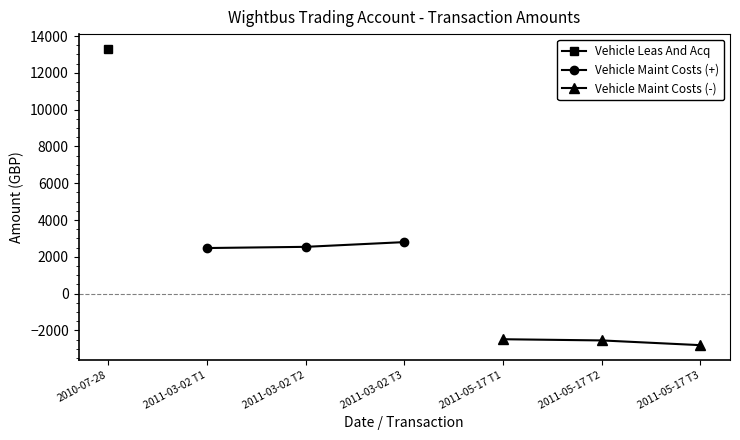

Where does the Vehicle Maint Costs (-) series first go above -2542?

2011-05-17 T1